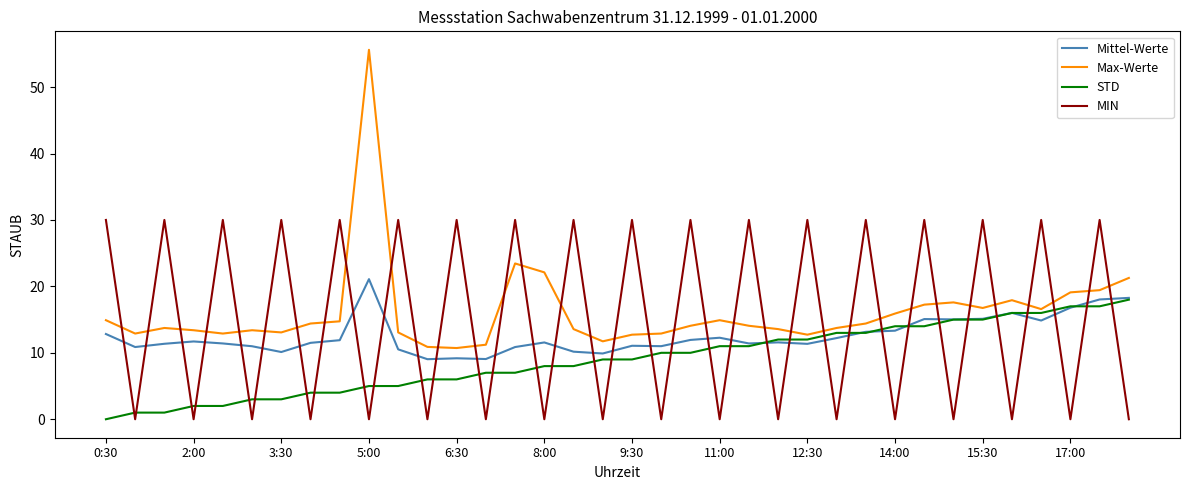

Reading left to right, what are all the values shown in this chart?

Mittel-Werte: 12.8	10.9	11.4	11.7	11.4	11.0	10.1	11.5	11.9	21.1	10.5	9.0	9.2	9.1	10.9	11.6	10.2	9.9	11.1	11.0	11.9	12.3	11.4	11.6	11.3	12.2	13.2	13.3	15.1	15.0	15.1	16.0	14.9	16.8	18.0	18.3
Max-Werte: 14.9	12.9	13.7	13.4	12.9	13.4	13.1	14.4	14.7	55.6	13.1	10.9	10.7	11.2	23.4	22.1	13.6	11.7	12.7	12.9	14.1	14.9	14.1	13.6	12.7	13.7	14.4	15.9	17.2	17.6	16.8	17.9	16.6	19.1	19.4	21.3
STD: 0.0	1.0	1.0	2.0	2.0	3.0	3.0	4.0	4.0	5.0	5.0	6.0	6.0	7.0	7.0	8.0	8.0	9.0	9.0	10.0	10.0	11.0	11.0	12.0	12.0	13.0	13.0	14.0	14.0	15.0	15.0	16.0	16.0	17.0	17.0	18.0
MIN: 30.0	0.0	30.0	0.0	30.0	0.0	30.0	0.0	30.0	0.0	30.0	0.0	30.0	0.0	30.0	0.0	30.0	0.0	30.0	0.0	30.0	0.0	30.0	0.0	30.0	0.0	30.0	0.0	30.0	0.0	30.0	0.0	30.0	0.0	30.0	0.0